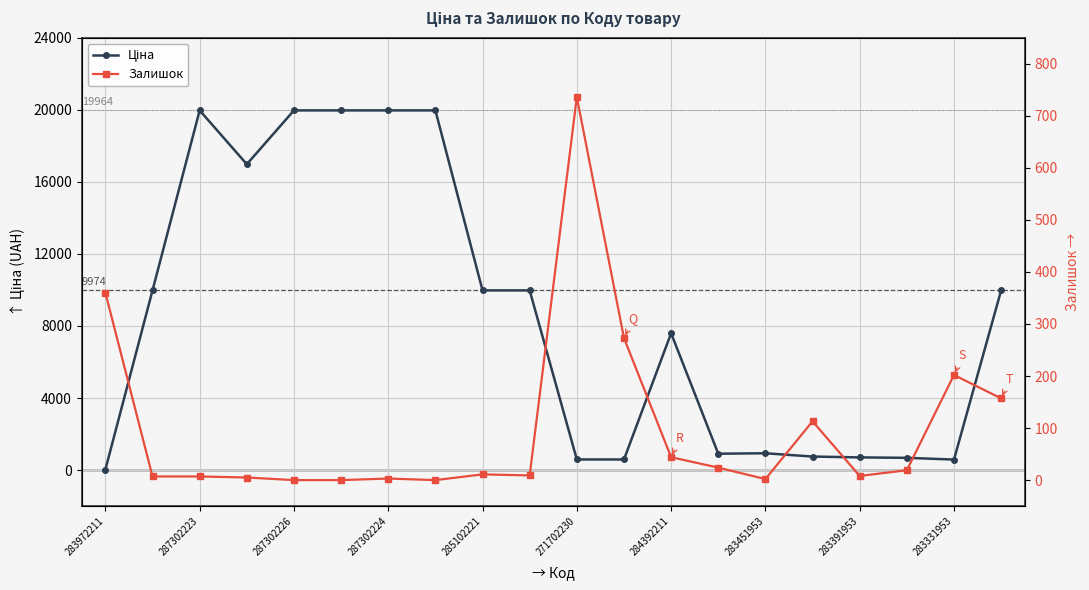

What is the difference between the second highest and minimum values in the Ціна series?

19932.1